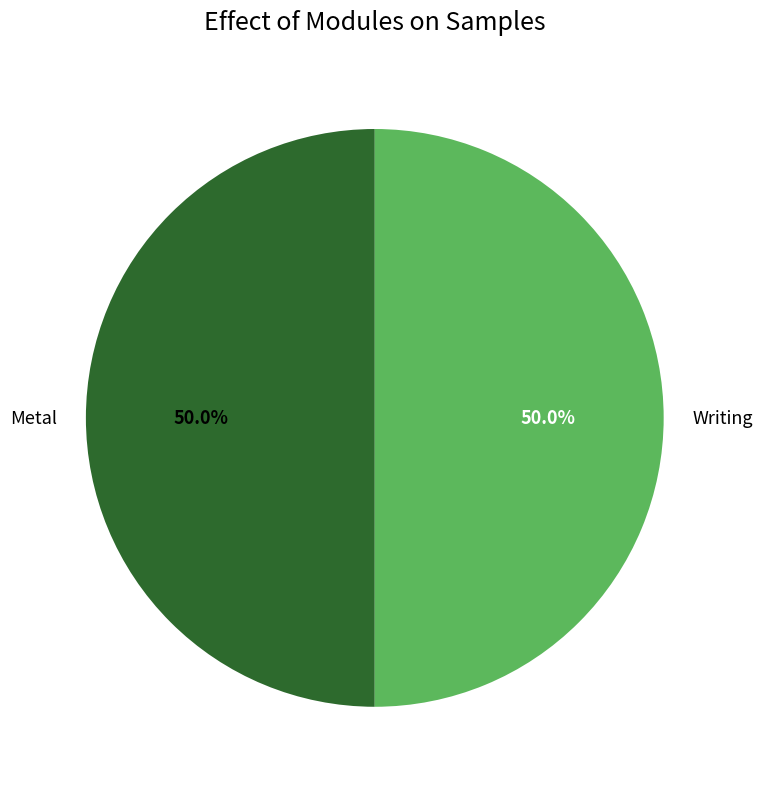

What is the total percentage of Writing and Metal?

100.0%